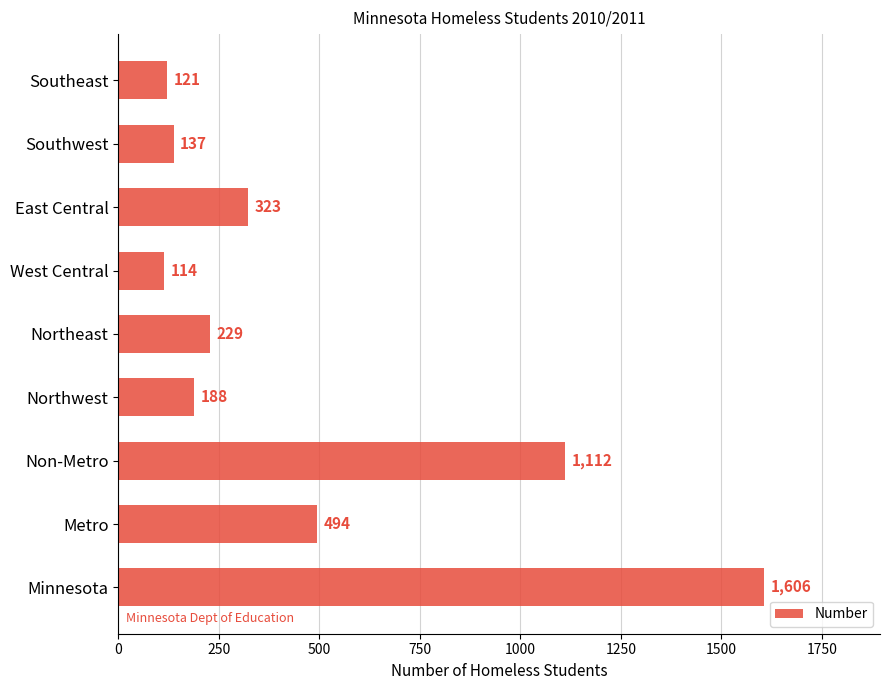

What is the difference between the maximum and second lowest values?

1485